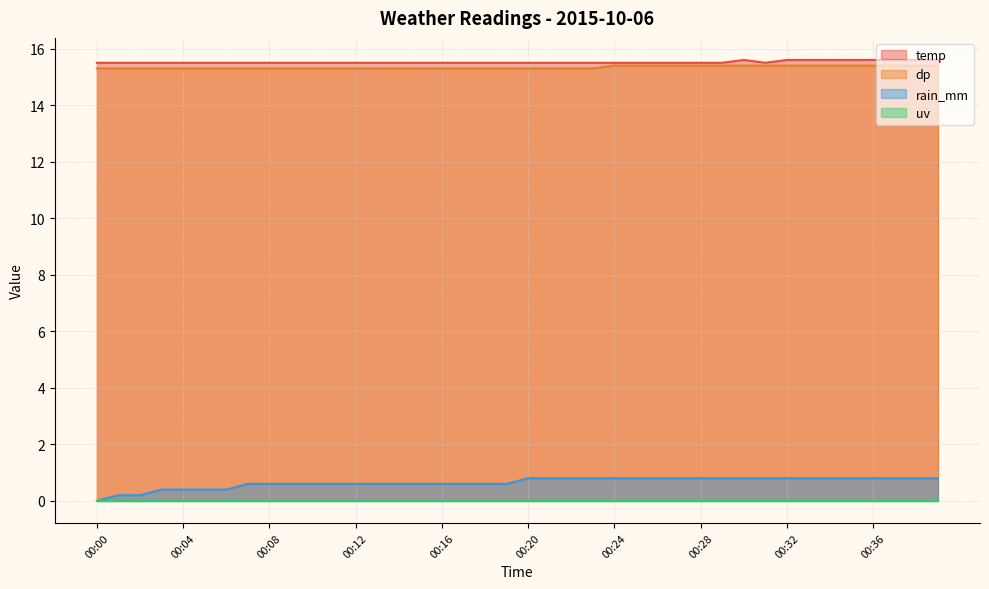

Is it true that temp equals 7.5 at 00:39?

False